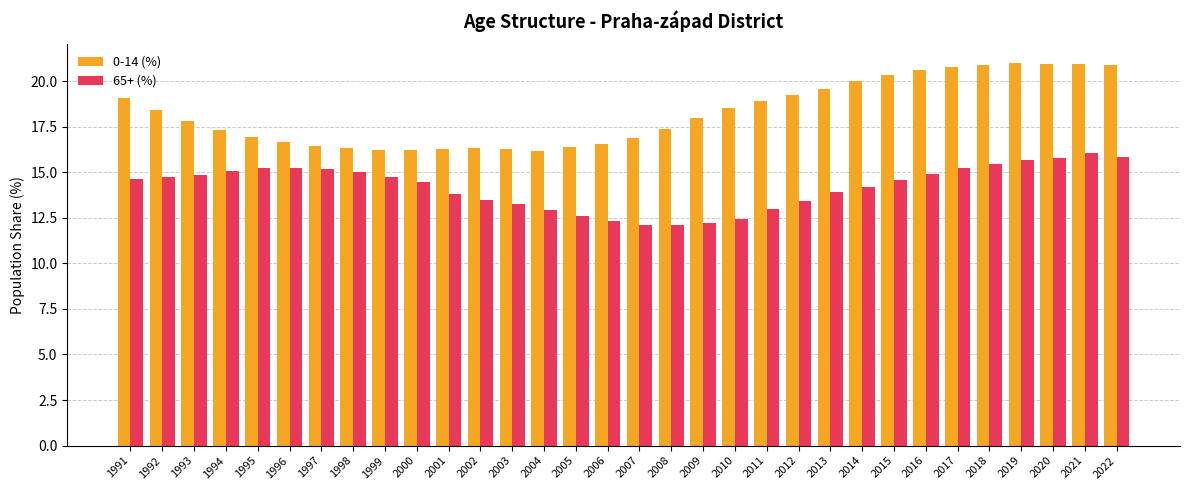

At how many categories does at least one series exceed 15?

32